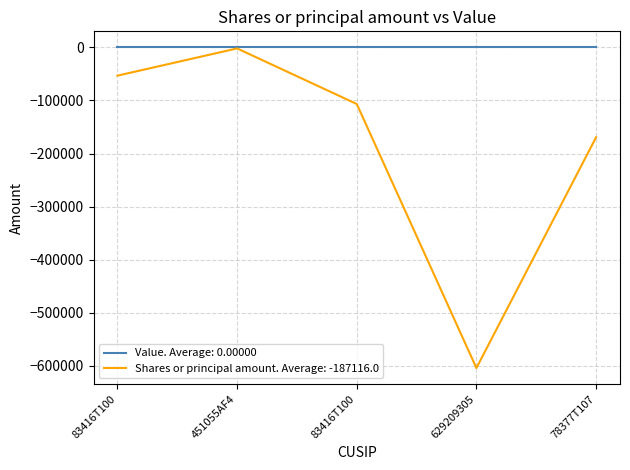

How many lines are shown in the chart?

2